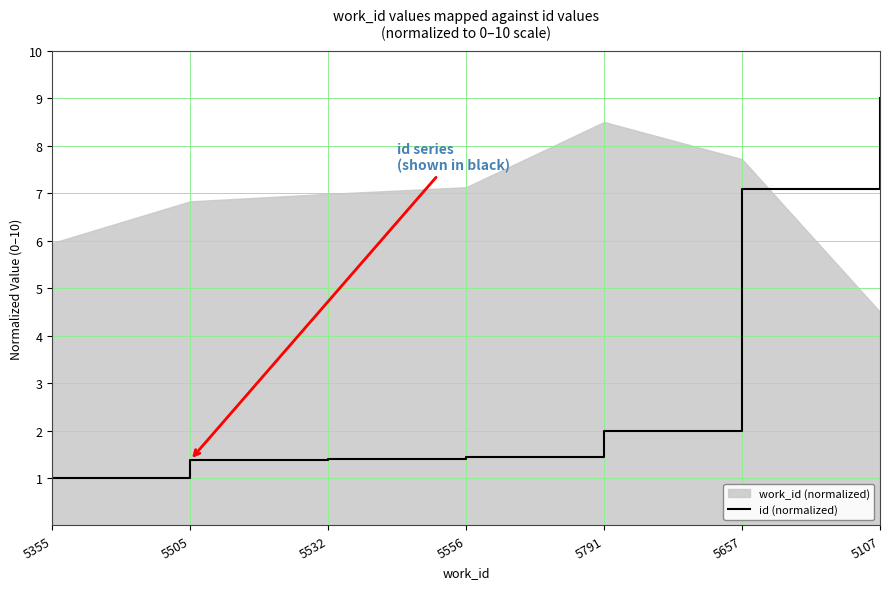

What is the label of the 1st point from the right?

5107